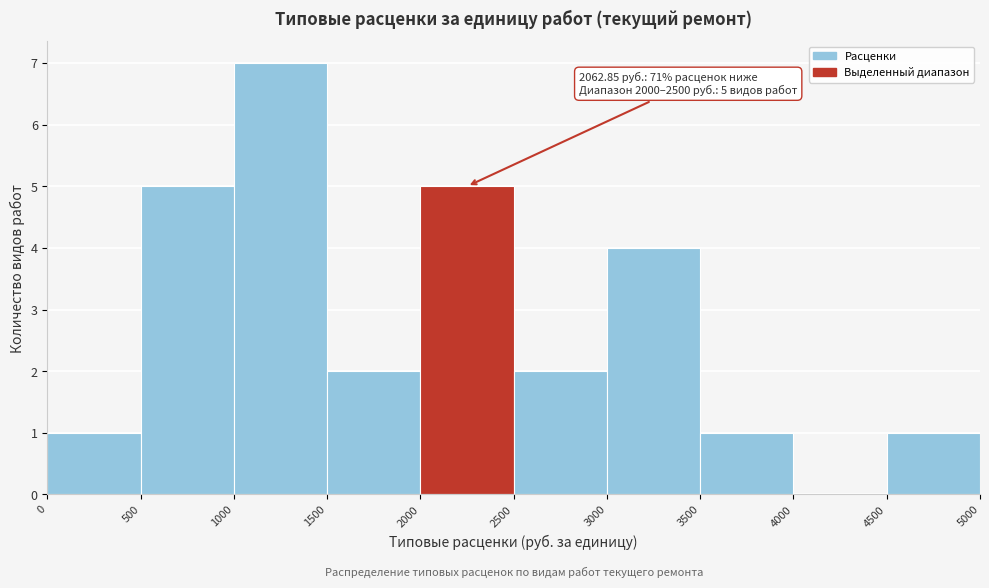

Over which range of the x-axis is the bar tallest?

1000 to 1500